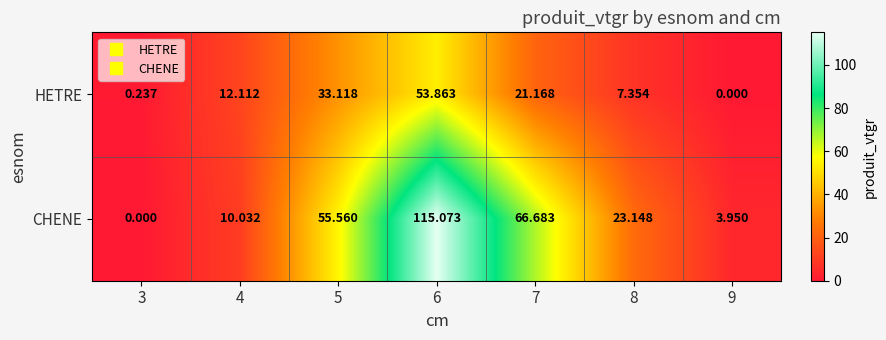

Which series has the largest range (max minus min)?

CHENE